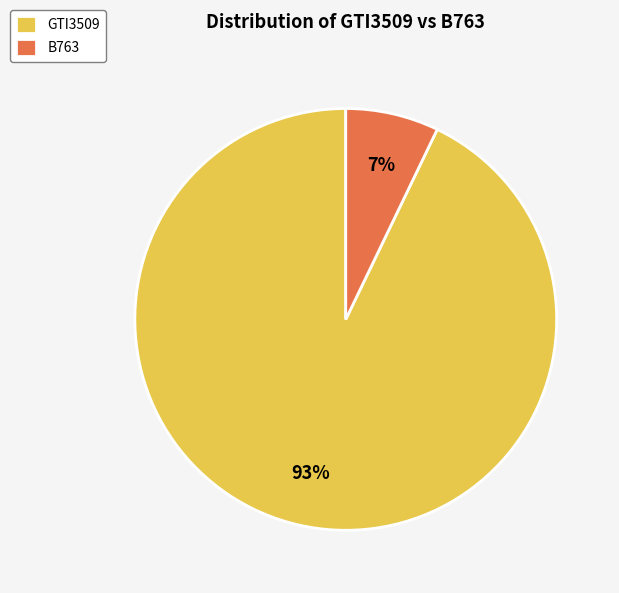

To the nearest percent, what is the difference between the GTI3509 and B763 slice percentages?

86%